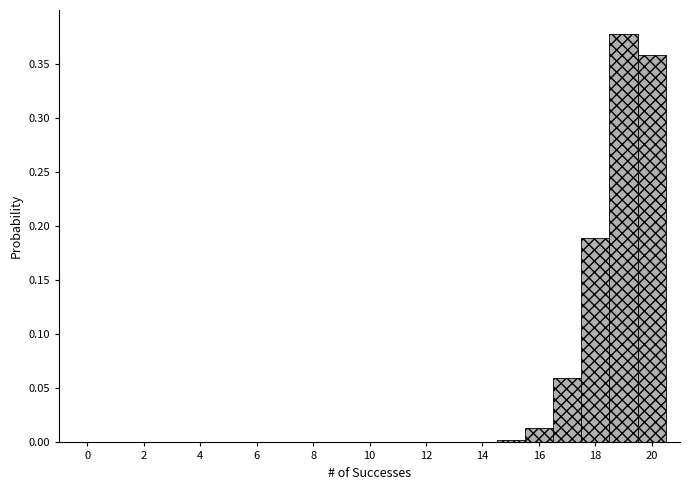

How tall is the bar that spans 15.5 to 16.5 on the x-axis? Neither the bar edges nor the heights are printed on the chart, so give them approximately, as read against the axes.

0.015